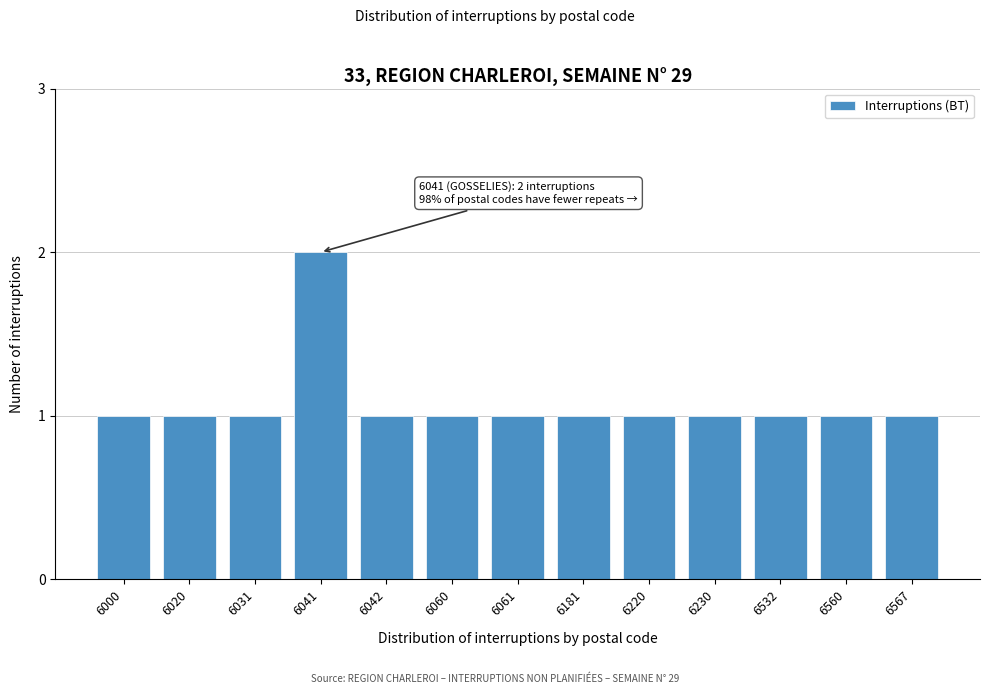

Reading right to left, transcribe all the data shown in this chart.

6567=1	6560=1	6532=1	6230=1	6220=1	6181=1	6061=1	6060=1	6042=1	6041=2	6031=1	6020=1	6000=1